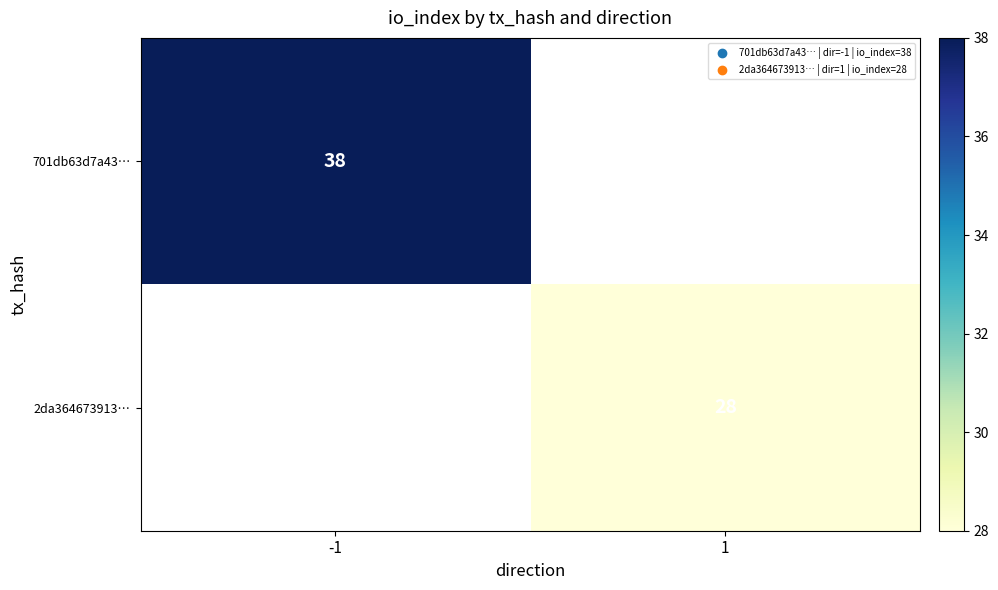

Is it true that 2da364673913… equals 28 at 1?

True